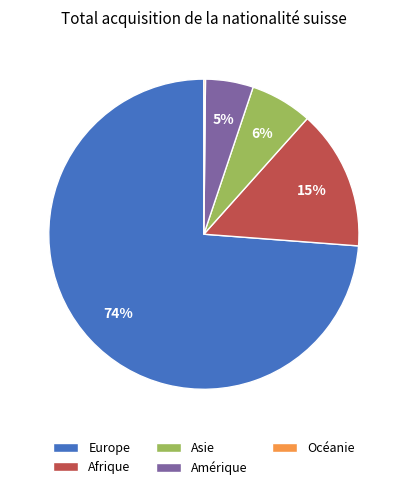

Which category accounts for the majority?

Europe